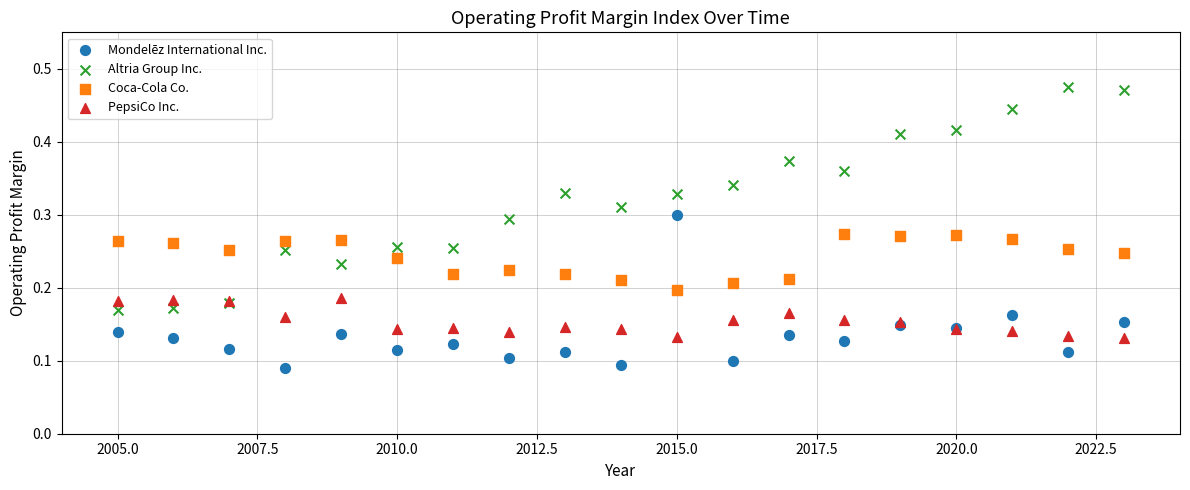

Which series reaches the maximum Y coordinate?

Altria Group Inc.